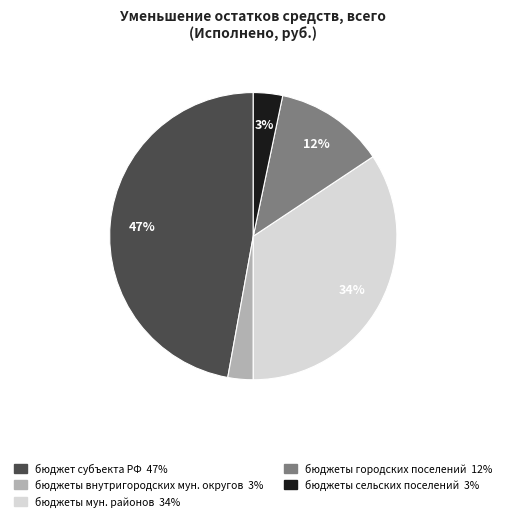

Is there any slice that represents more than half of the pie?

No